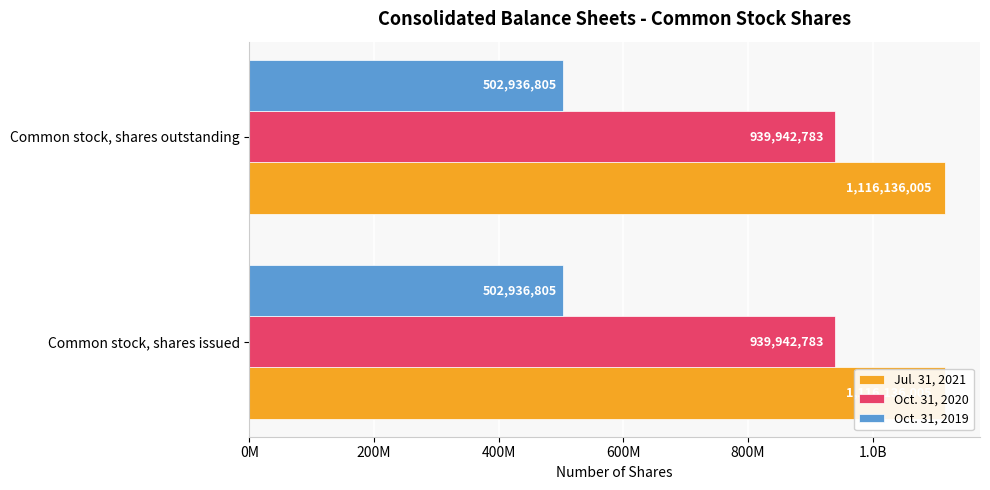

The Oct. 31, 2019 series shows 502936805 at Common stock, shares issued. True or false?

True